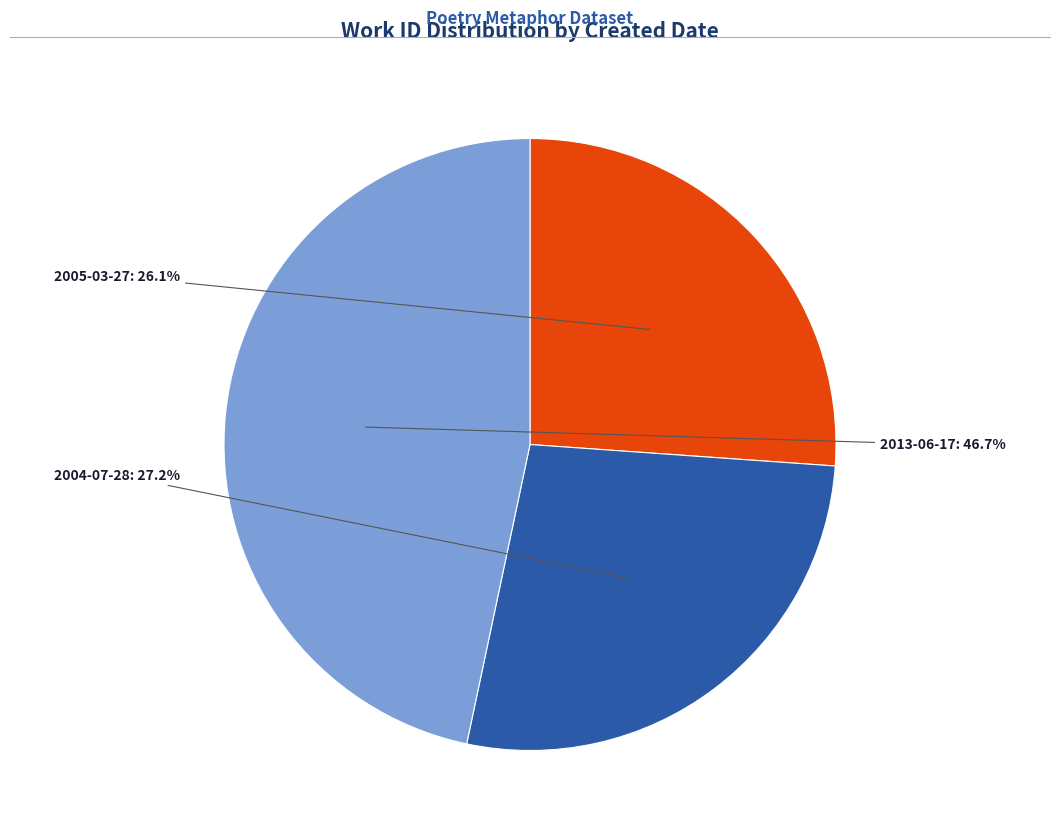

Is 2013-06-17 the majority of the pie?

No